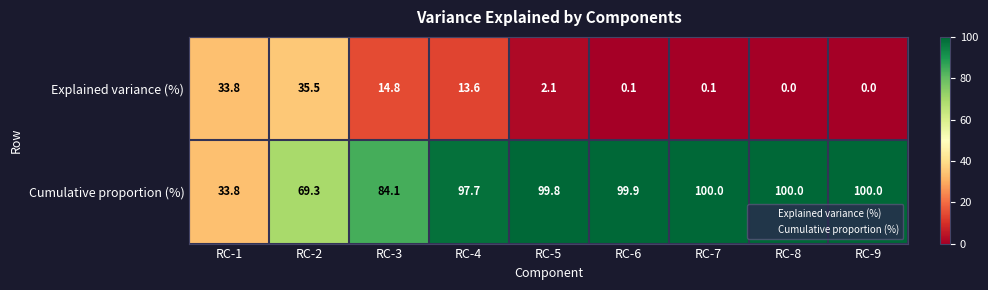

What is the difference between the maximum and minimum values in the Cumulative proportion (%) series?

66.2